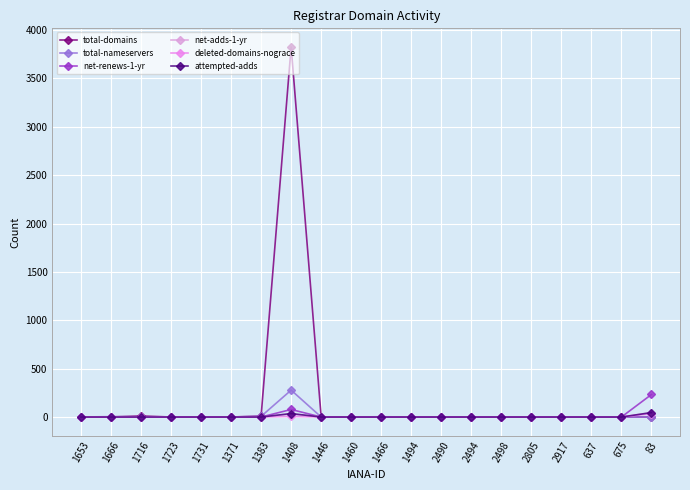

How many distinct data groups are displayed?

6